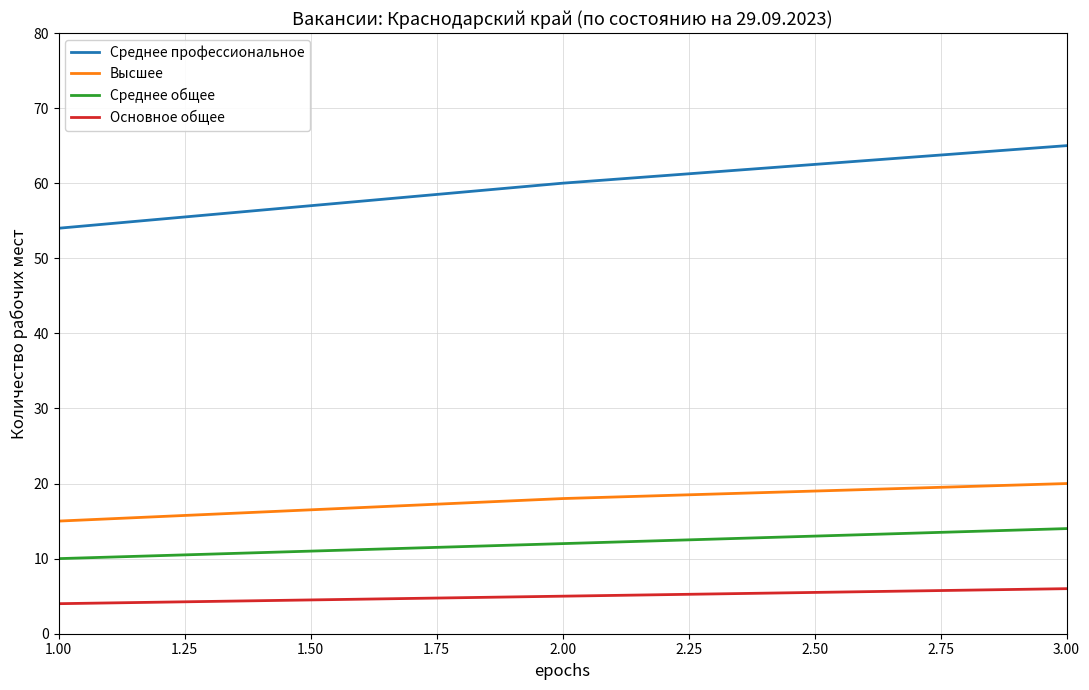

What is the spread (max minus min) of values at 1.00?

50